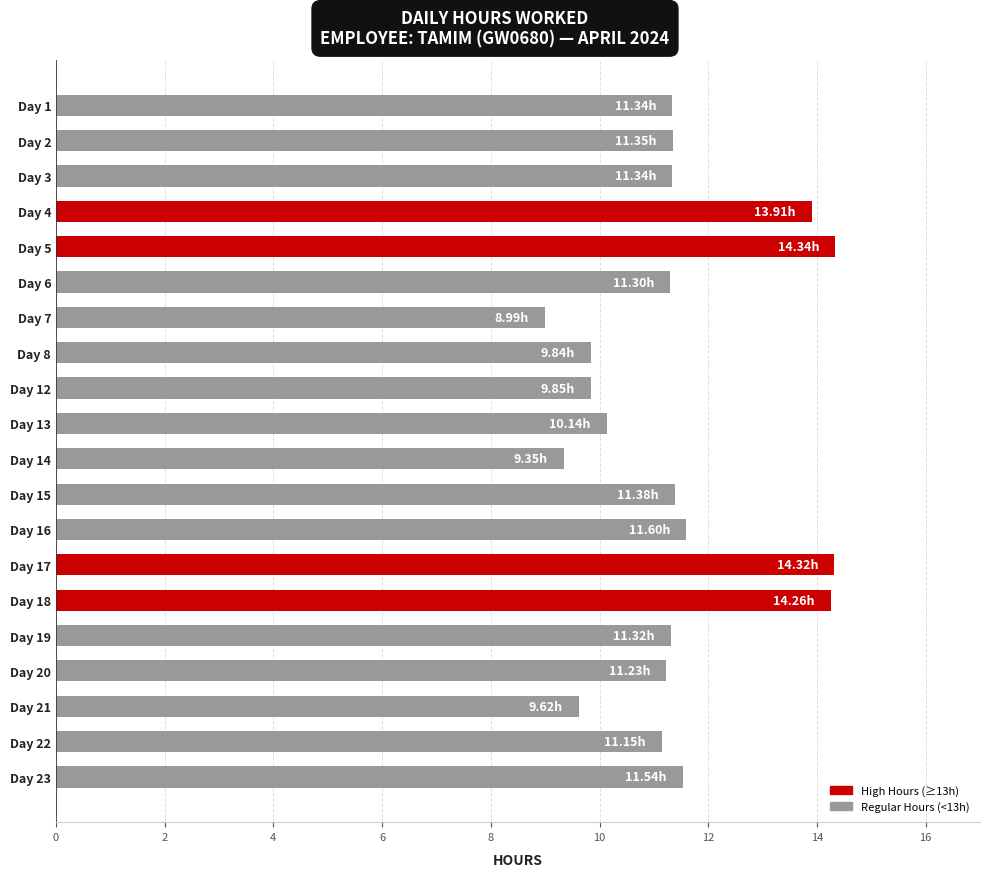

What is the sum of all values?

228.2